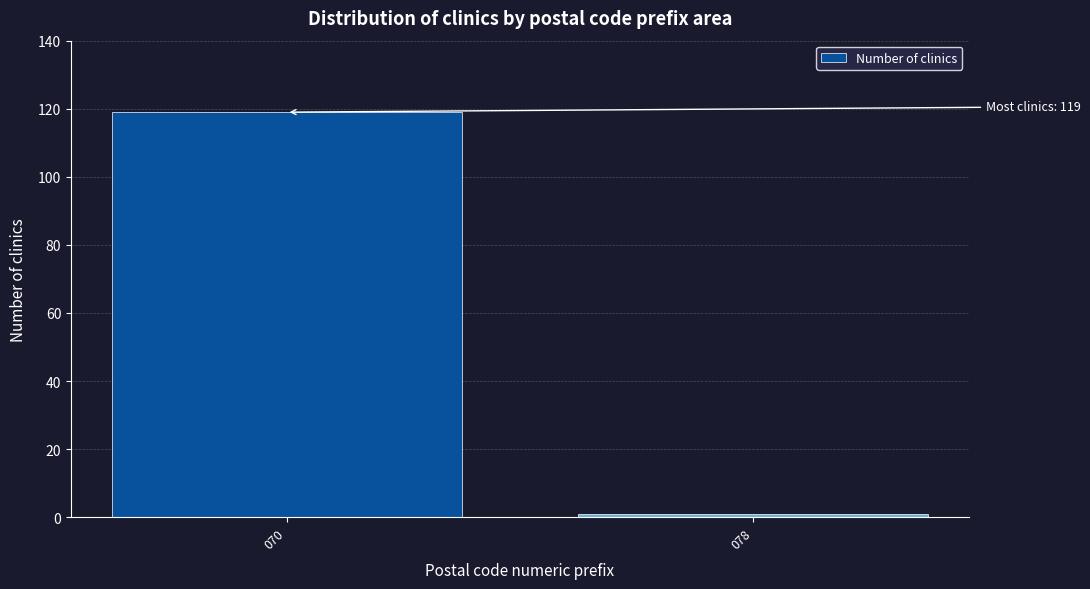

Reading left to right, extract all data points from this chart.

119	1